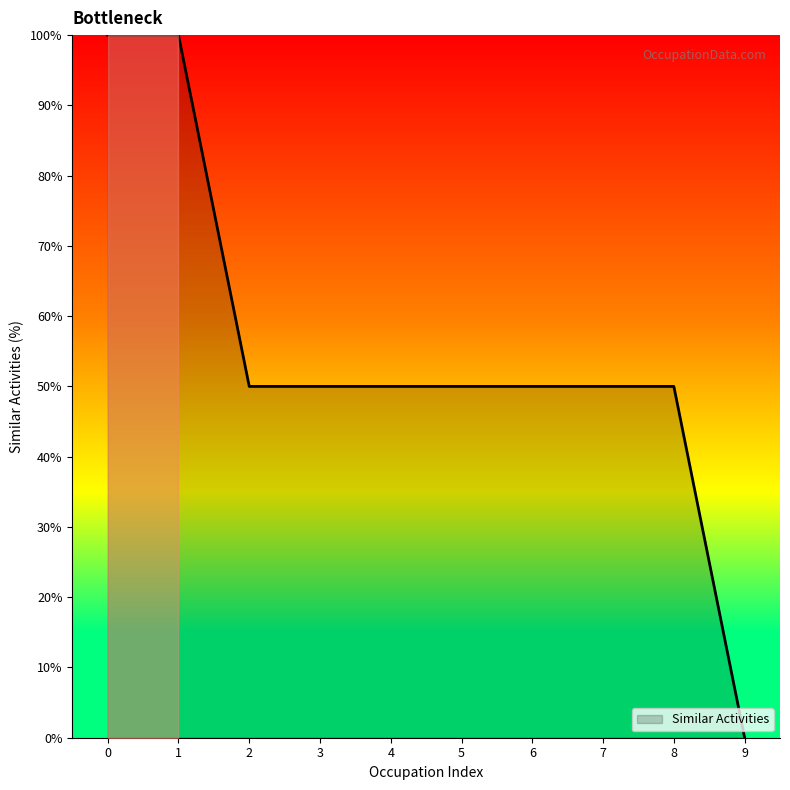

True or false: the data shows 50 at 4.

True